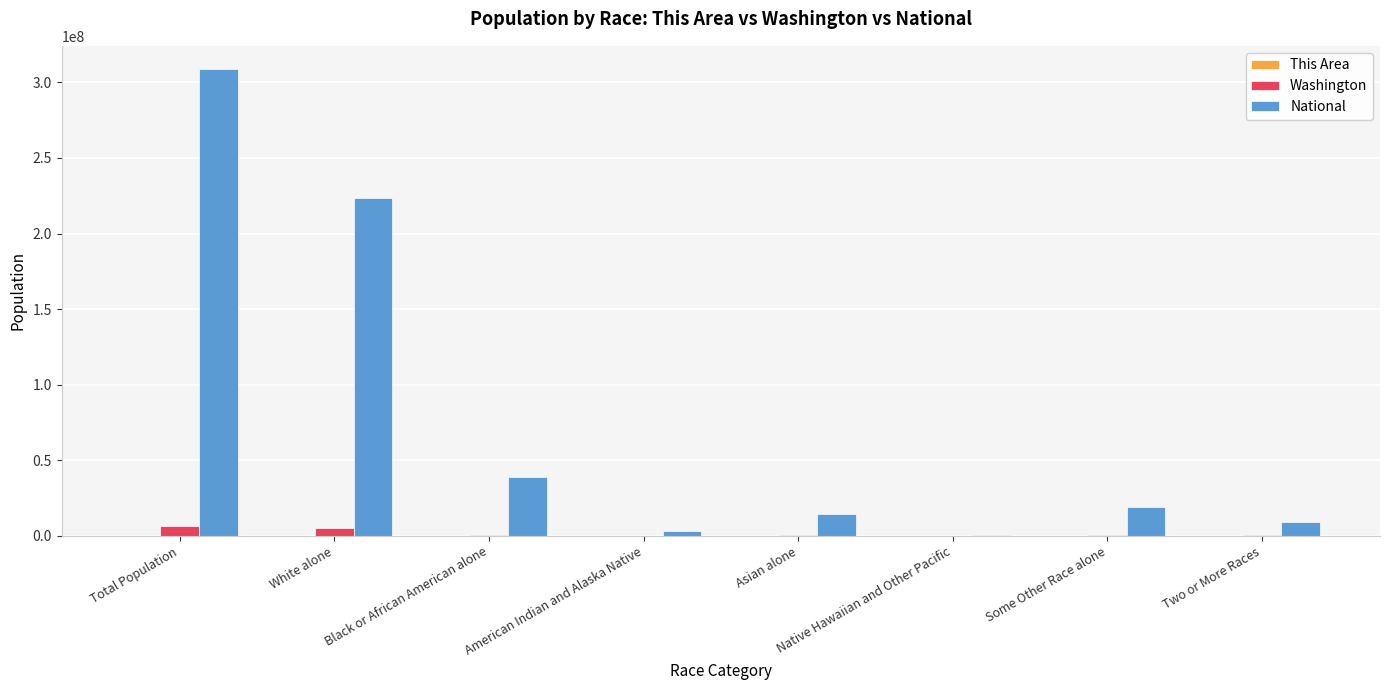

What is the sum of all Washington values?

13449080